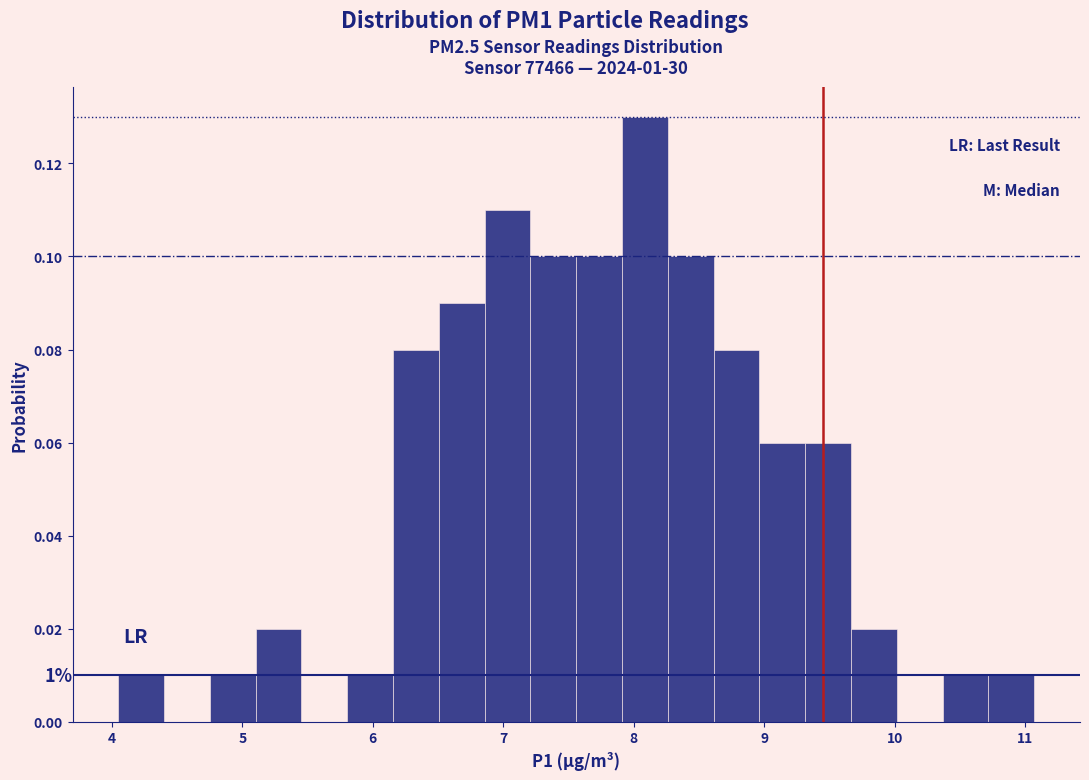

Read against the x-axis, roughly where is the centre of the tallest bar?

8.1